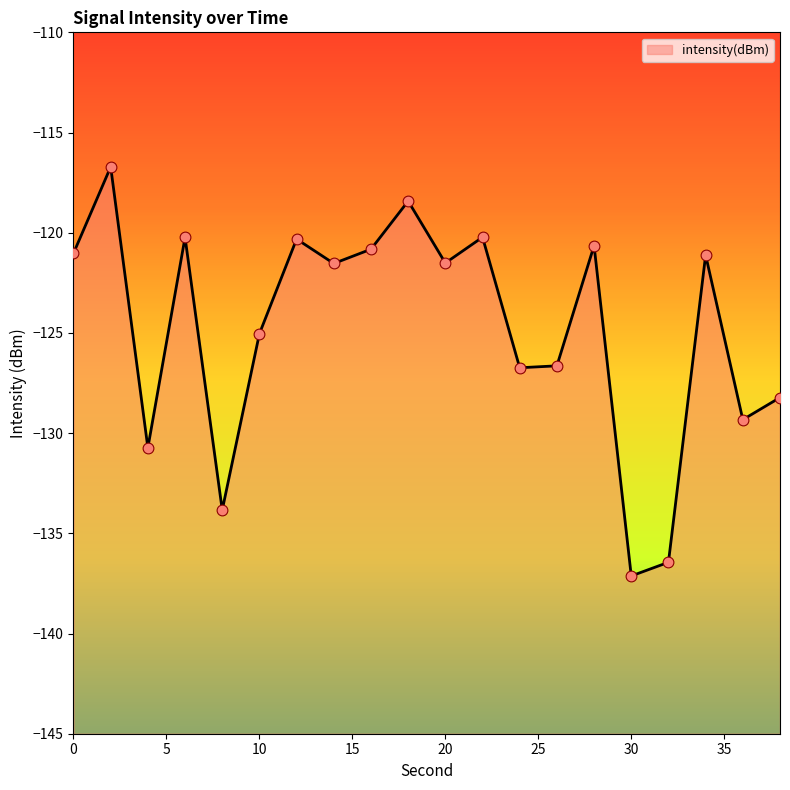

What is the change in value from 16 to 20?

-0.7